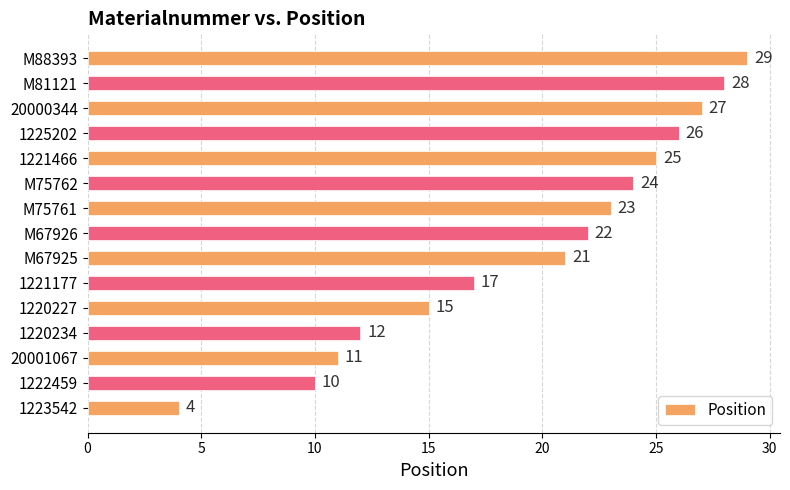

Where is the data nearest to the value 16?

1220227